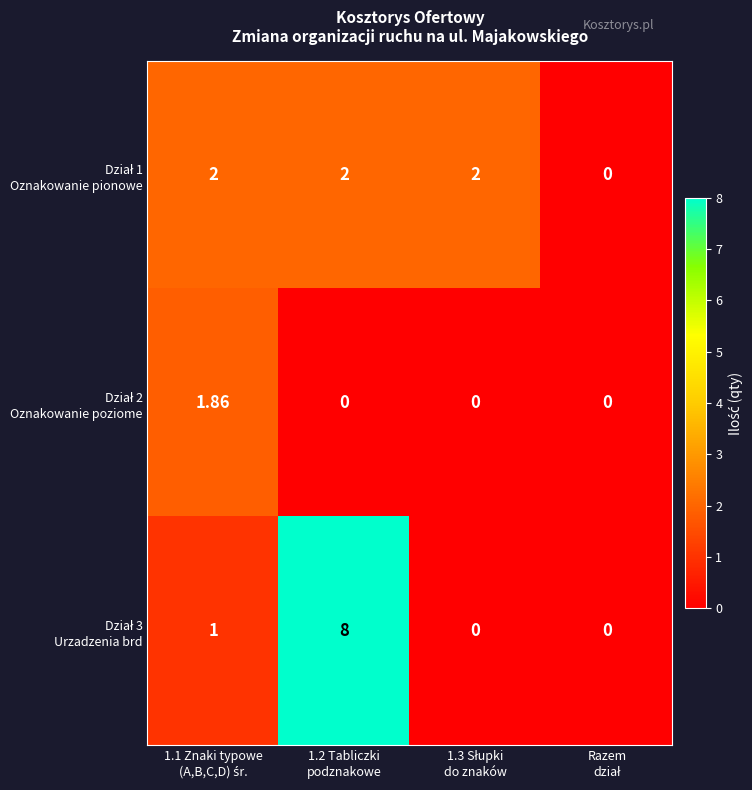

How many data points does each series have?

4